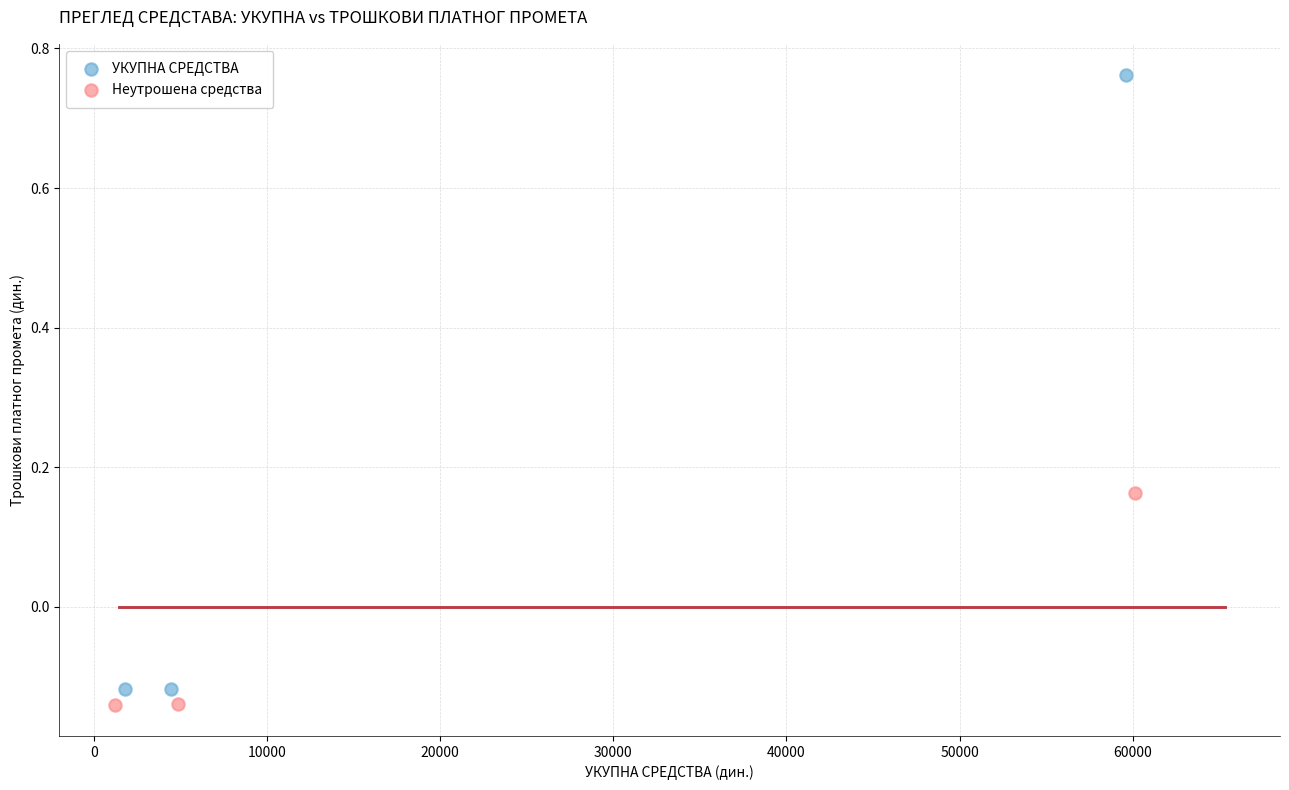

Which series has the largest Y range (max minus min)?

УКУПНА СРЕДСТВА